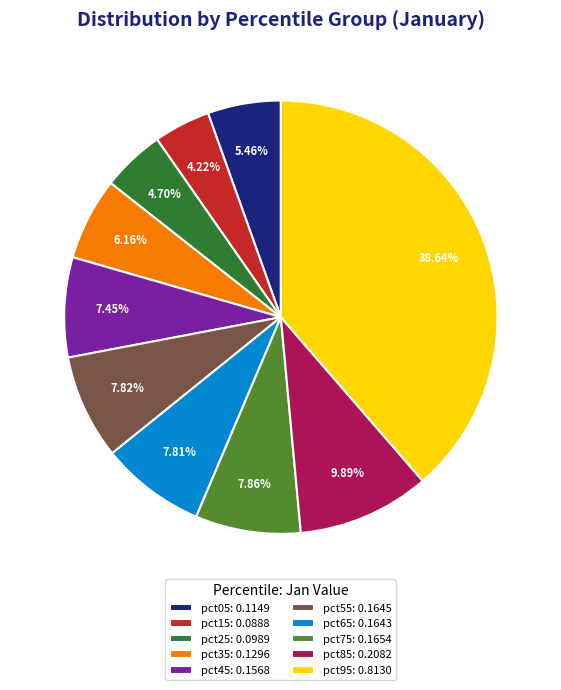

Is there any slice that represents more than half of the pie?

No